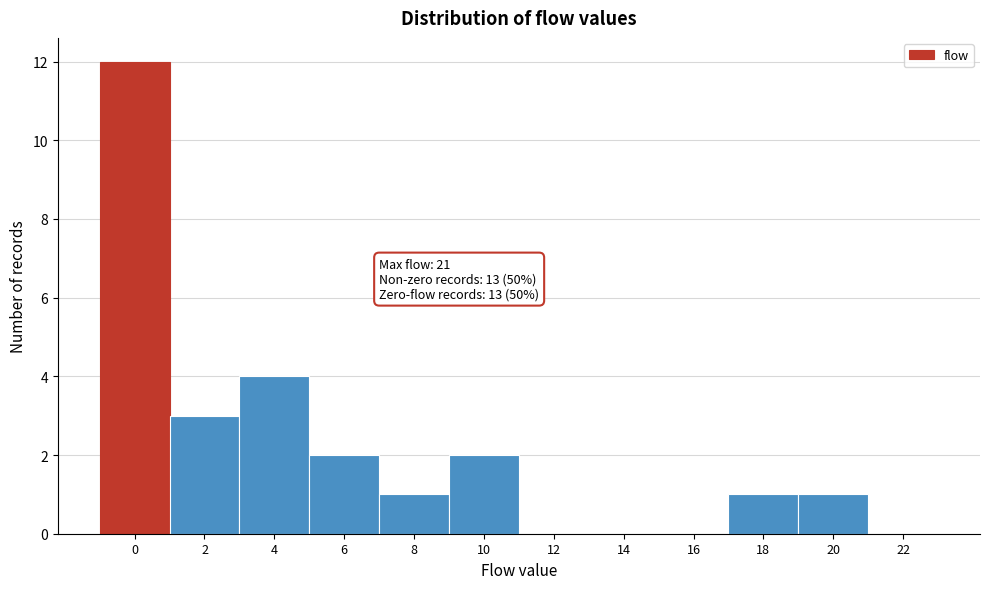

Reading right to left, what are all the values shown in this chart?

22=0	20=1	18=1	16=0	14=0	12=0	10=2	8=1	6=2	4=4	2=3	0=12